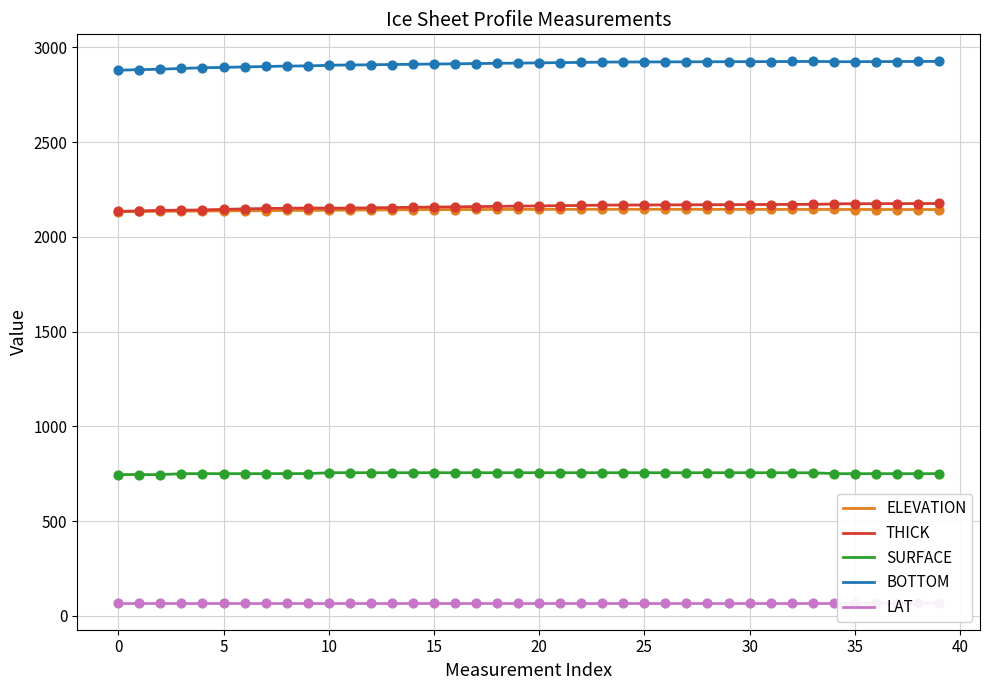

Is the value of BOTTOM at 13 greater than the value of LAT at 39?

Yes